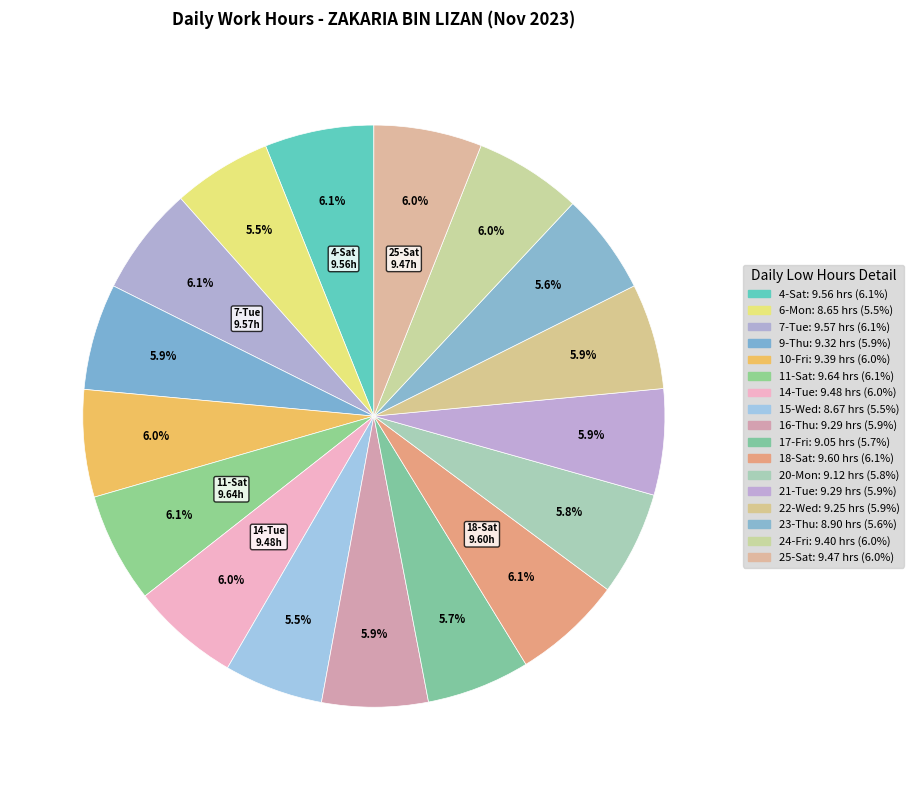

Count the number of slices in the pie.

17